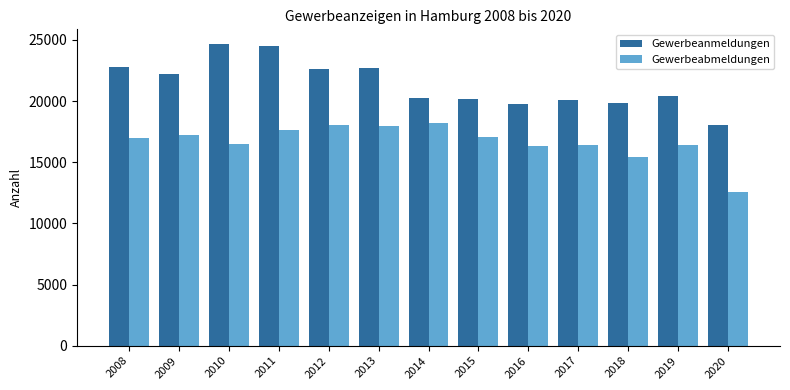

What is the approximate value of Gewerbeabmeldungen at 2019?

16441